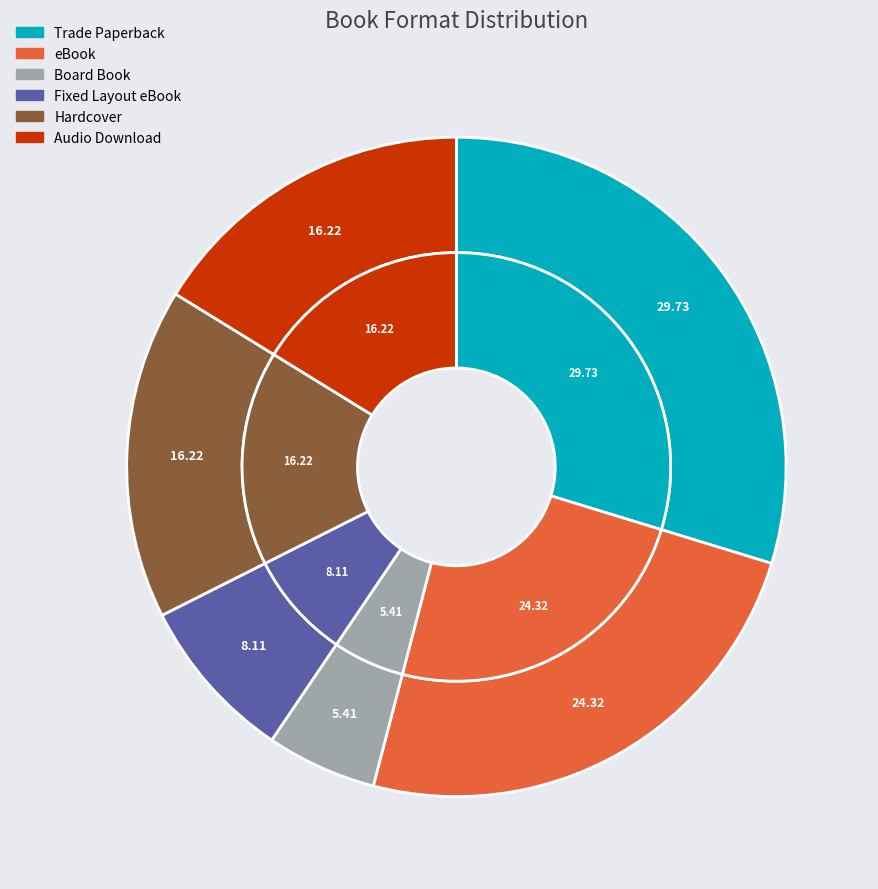

Is it true that Trade Paperback is 30% of the pie?

True